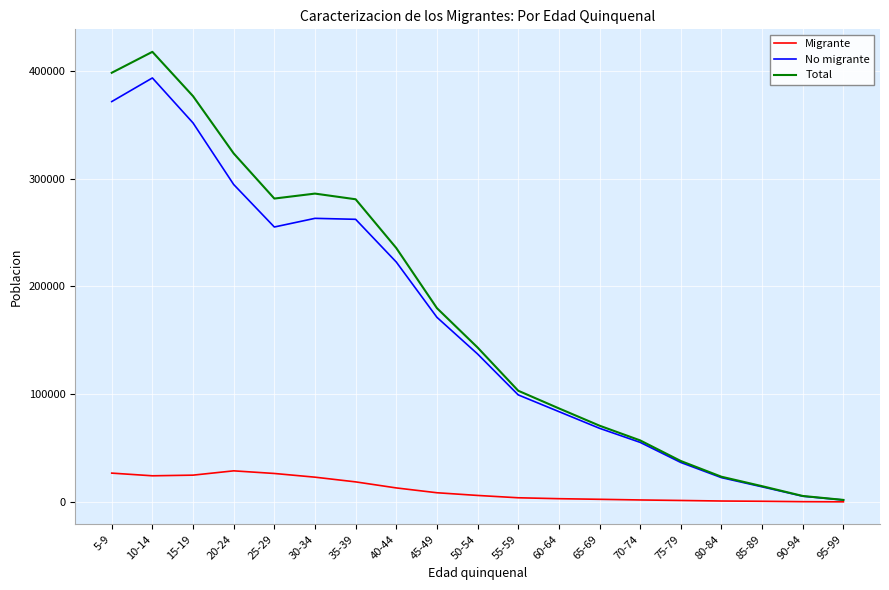

At which label is Migrante closest to 14471?

40-44